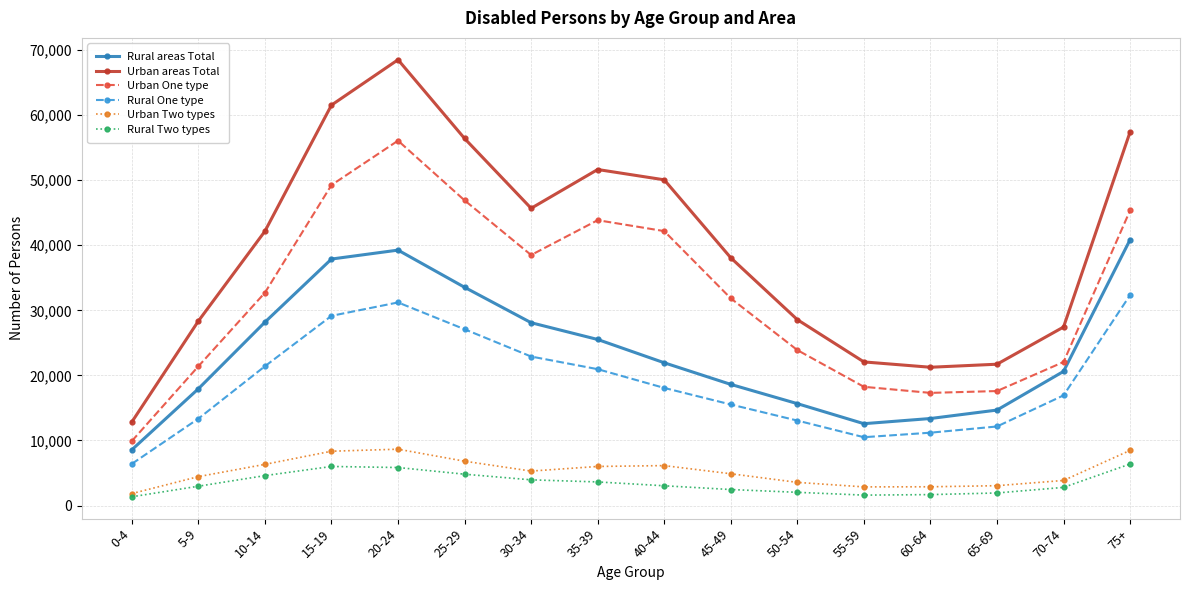

Where is the first local minimum for Rural areas Total?

55-59